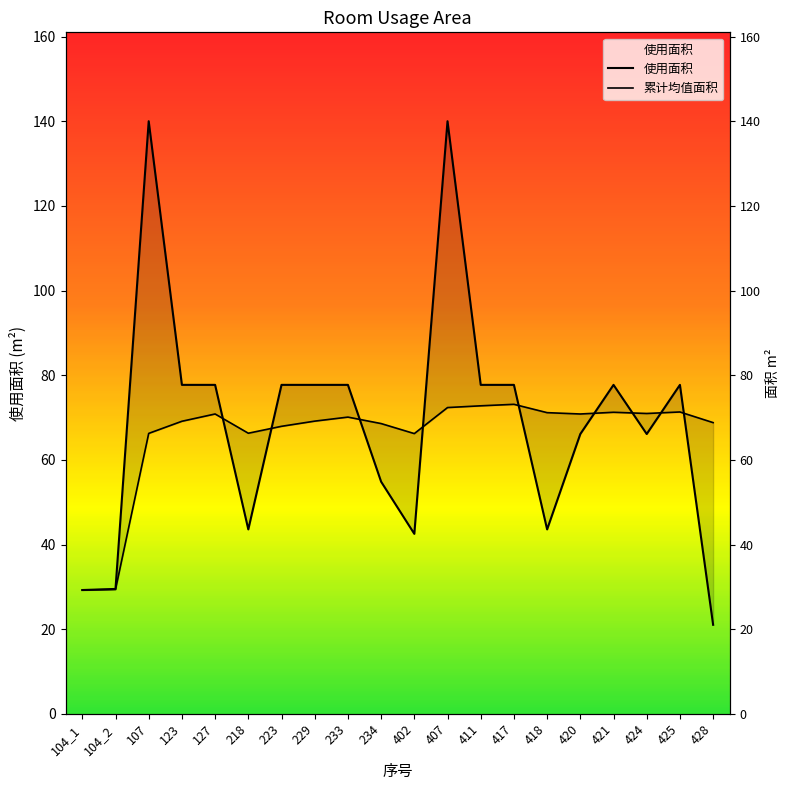

What is the difference between the second highest and second lowest values in the 使用面积 series?

110.8